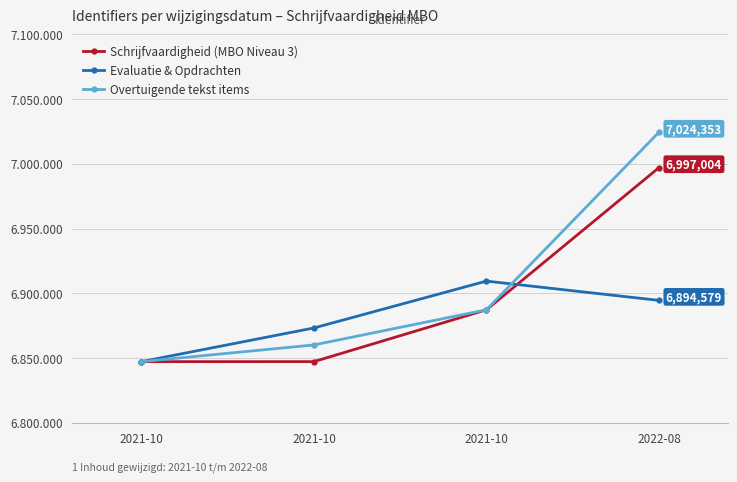

What are all the series names shown in the legend?

Schrijfvaardigheid (MBO Niveau 3), Evaluatie & Opdrachten, Overtuigende tekst items